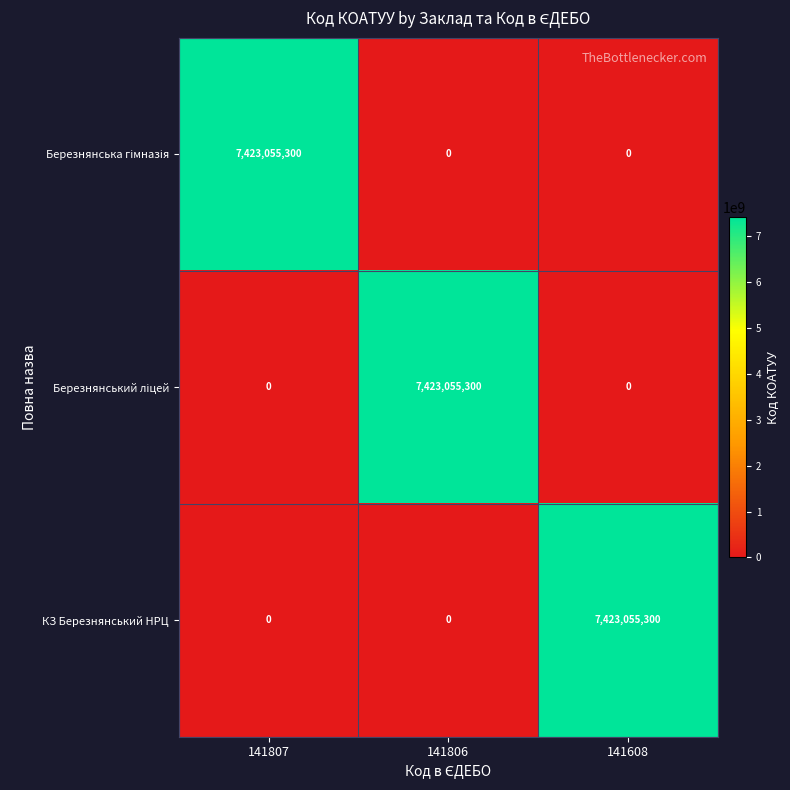

Is it true that КЗ Березнянський НРЦ equals 10254684802 at 141608?

False